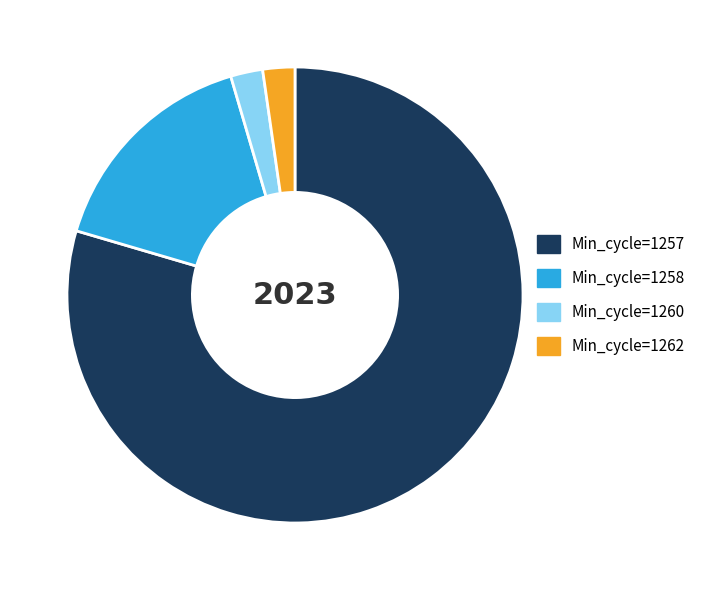

Which category accounts for the majority?

Min_cycle=1257